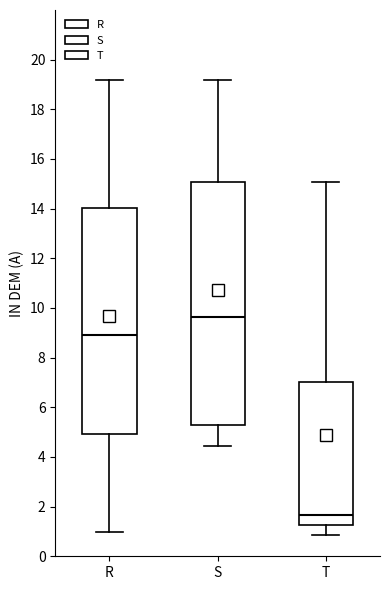

Where does the upper whisker of the box for S end on the y-axis? The values are not printed on the chart, so give them approximately, as read against the axis.

19.2